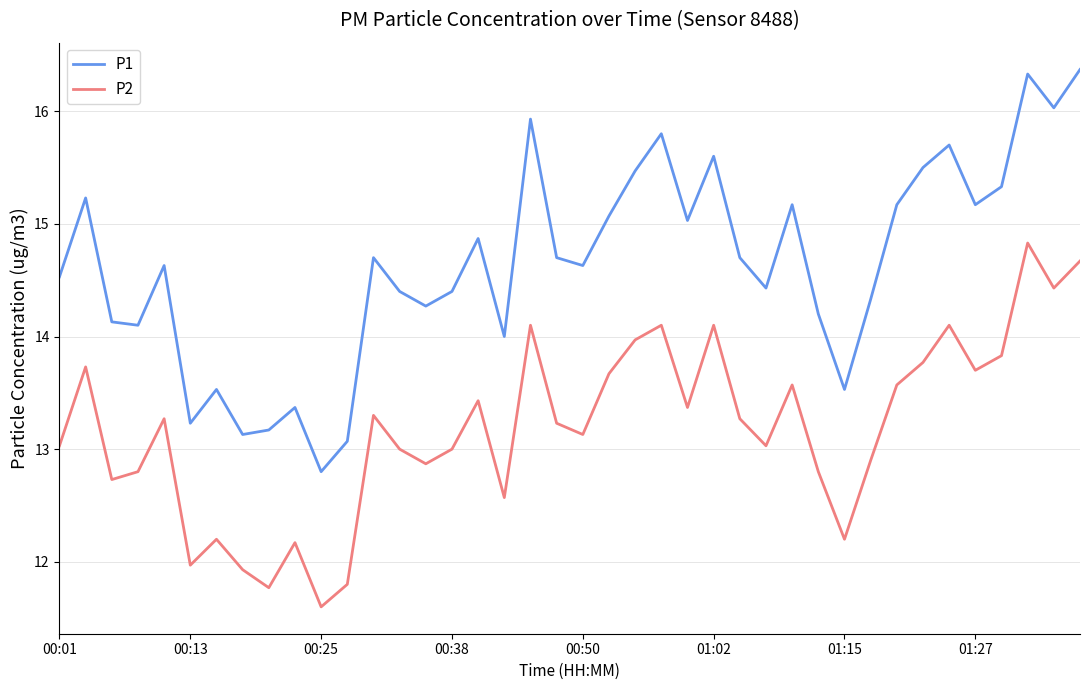

What are all the series names shown in the legend?

P1, P2